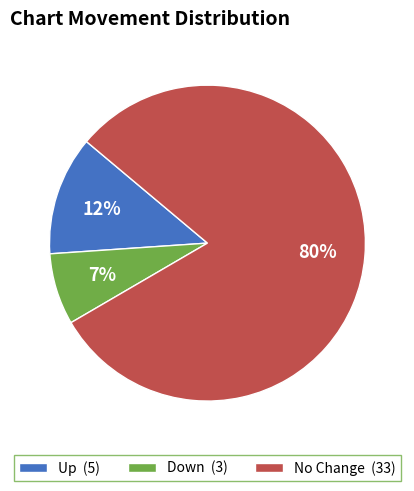

What is the smallest slice in the pie chart?

Down (3)